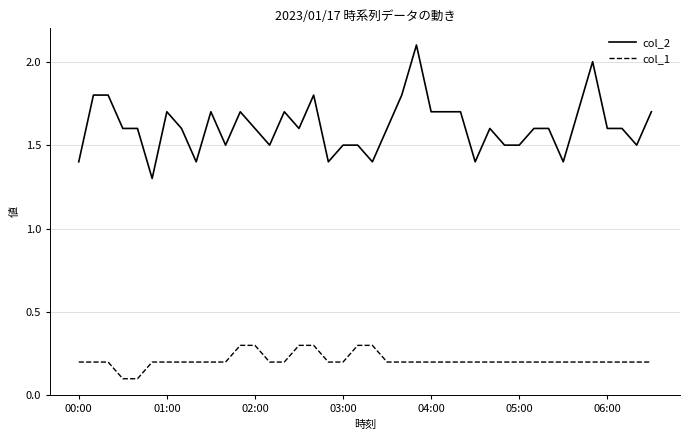

What is the maximum value shown in the chart?

2.1